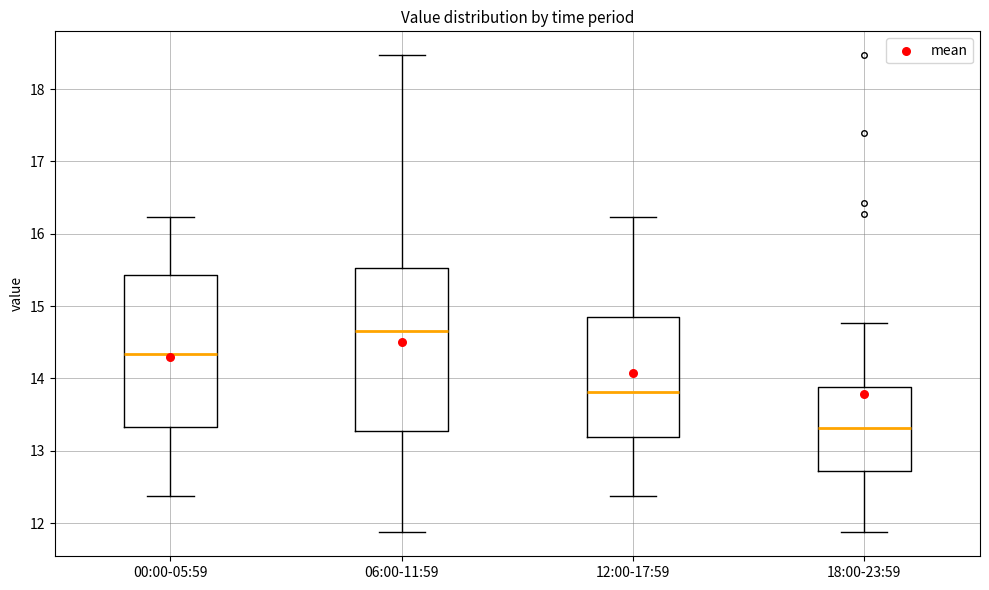

Reading left to right, transcribe this box plot: for each box, give where its median line is, the range the box spans, and where its two whiskers end, as read against the y-axis. The values are not printed on the chart, so give them approximately, as read against the axis.

00:00-05:59: median 14.3, box 13.3 to 15.4, whiskers 12.4 to 16.2
06:00-11:59: median 14.7, box 13.3 to 15.5, whiskers 11.9 to 18.5
12:00-17:59: median 13.8, box 13.2 to 14.8, whiskers 12.4 to 16.2
18:00-23:59: median 13.3, box 12.7 to 13.9, whiskers 11.9 to 14.8